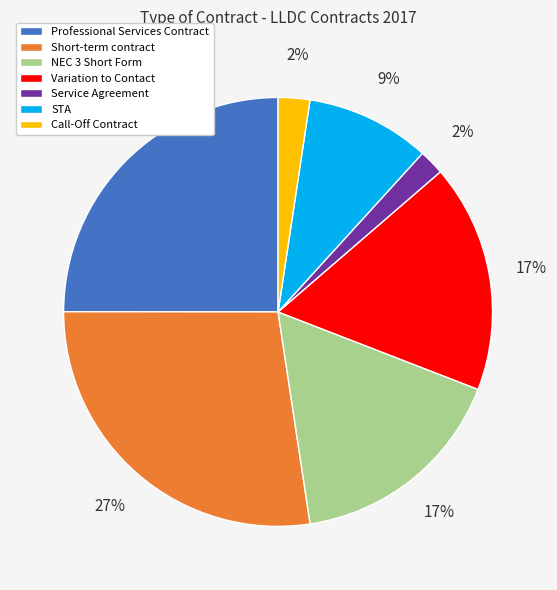

Is the sum of Variation to Contact and Service Agreement greater than half?

No